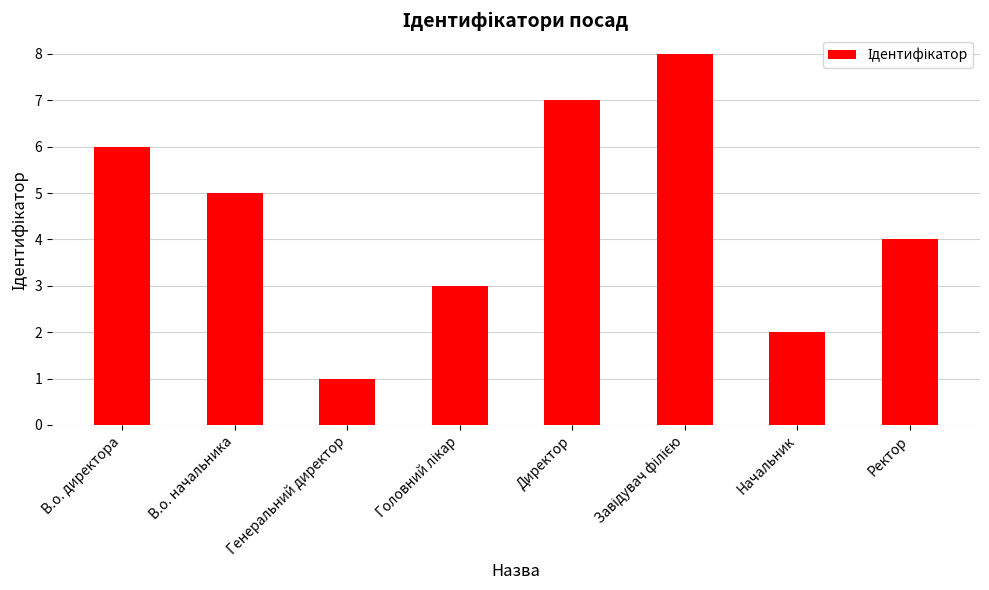

How many data points does each series have?

8